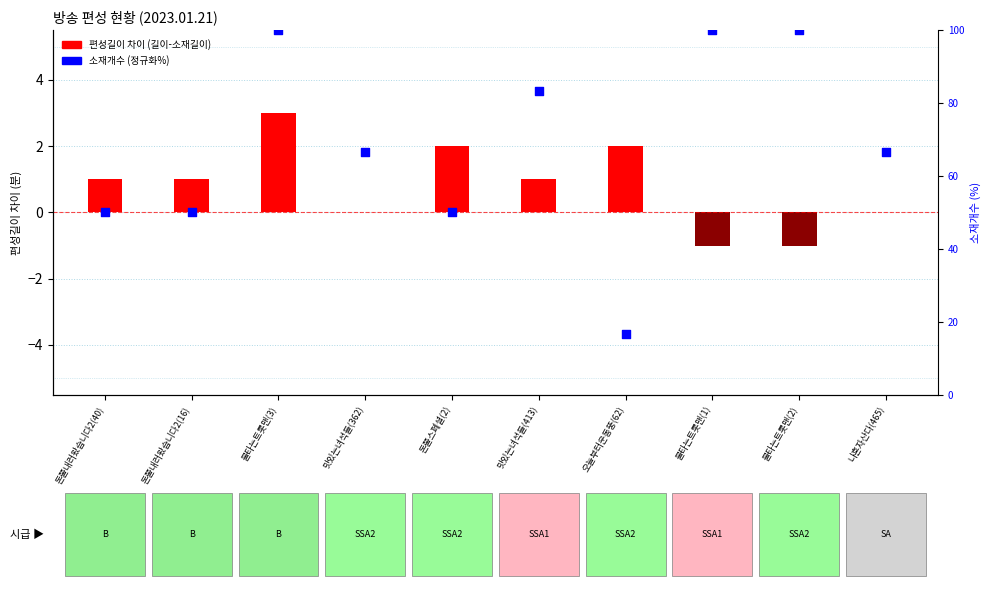

Which series has the largest total across all categories?

소재개수 (정규화%)